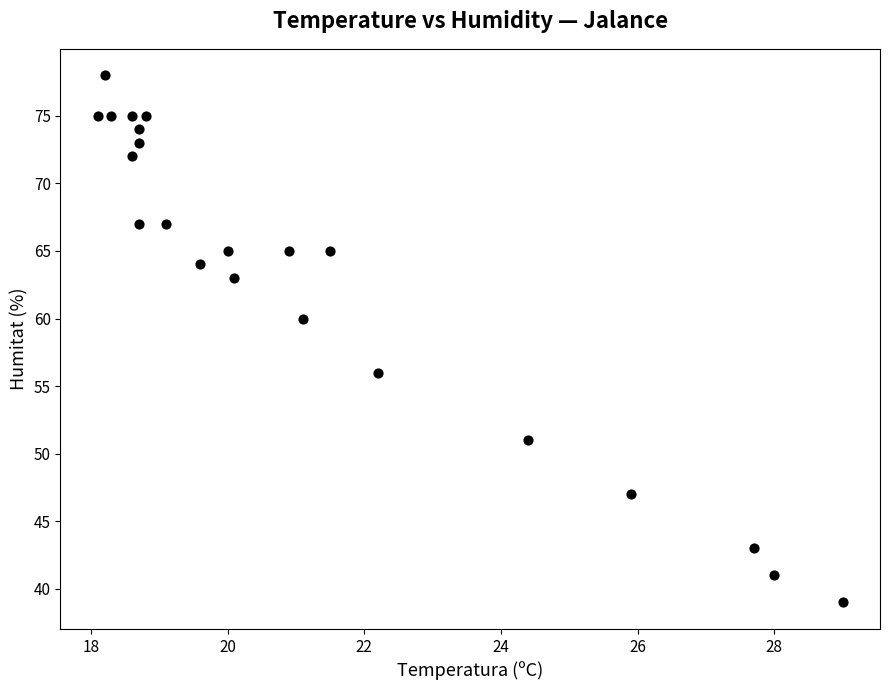

What is the range of Y values (max minus min)?

39